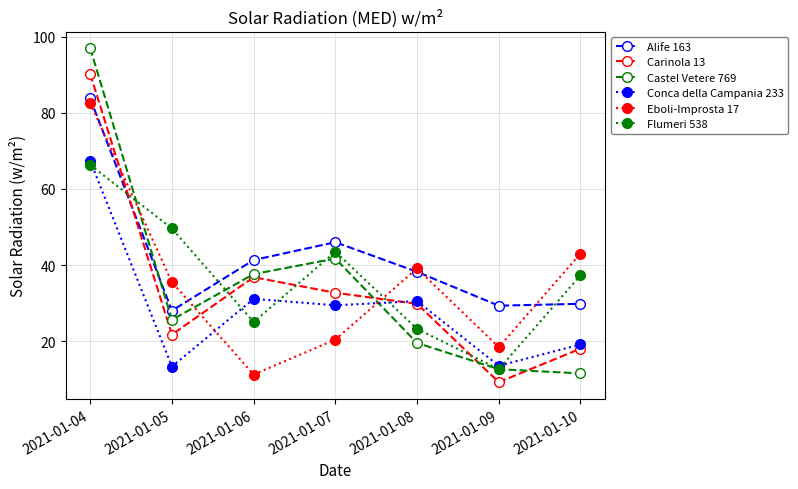

True or false: Carinola 13 has more than 0 points higher than both neighbors.

True